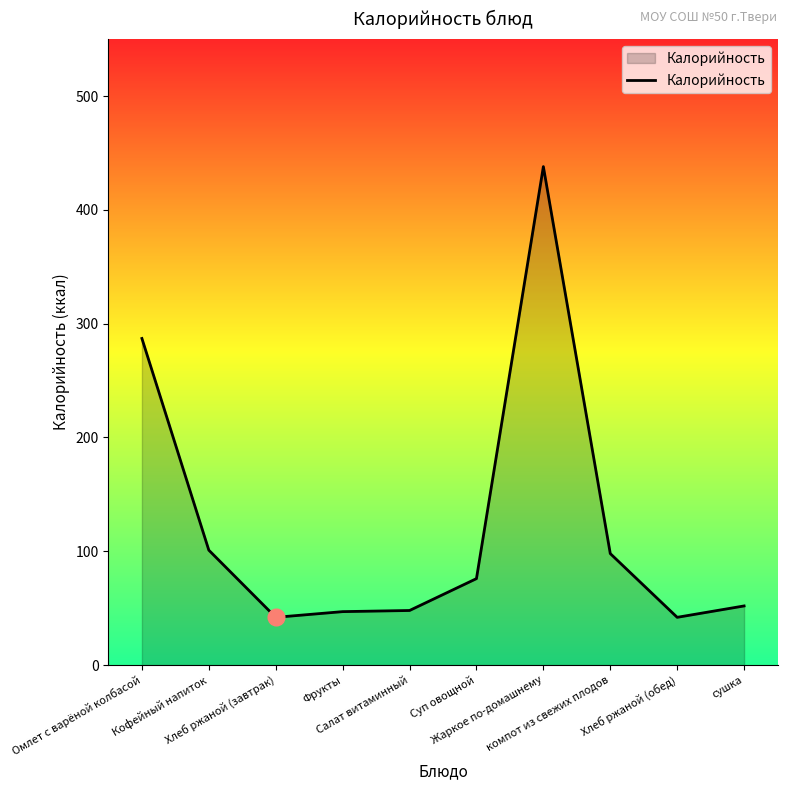

What is the sum of all values?

1231